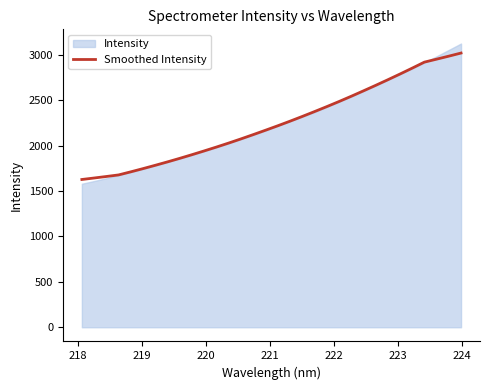

Reading left to right, what are all the values shown in this chart?

1626.2	1642.5	1659.1	1676.4	1710.6	1745.9	1782.5	1820.1	1859.0	1899.3	1940.8	1983.4	2027.4	2072.9	2119.9	2167.9	2216.9	2267.2	2319.2	2372.6	2427.2	2483.2	2541.0	2600.6	2661.1	2723.0	2786.4	2851.3	2917.5	2950.2	2983.4	3017.5